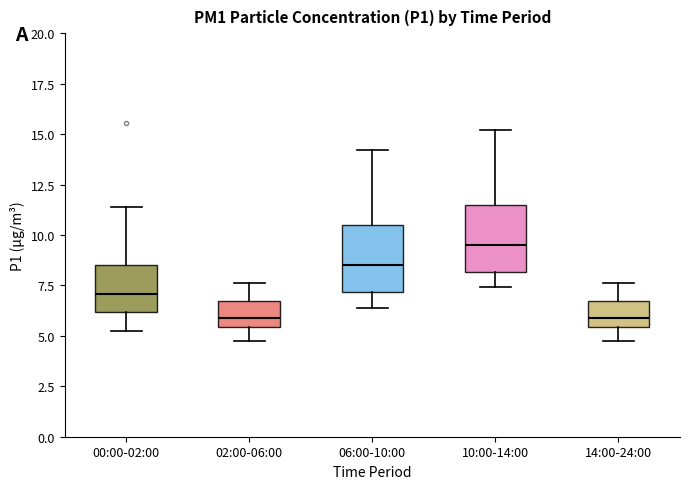

Reading left to right, read every box against the y-axis: the position of its median line, the range the box covers, and the ends of its whiskers. The values are not printed on the chart, so give them approximately, as read against the axis.

00:00-02:00: median 7.0, box 6.0 to 8.5, whiskers 5.5 to 11.5
02:00-06:00: median 6.0, box 5.5 to 6.5, whiskers 5.0 to 7.5
06:00-10:00: median 8.5, box 7.0 to 10.5, whiskers 6.5 to 14.0
10:00-14:00: median 9.5, box 8.0 to 11.5, whiskers 7.5 to 15.0
14:00-24:00: median 6.0, box 5.5 to 6.5, whiskers 5.0 to 7.5